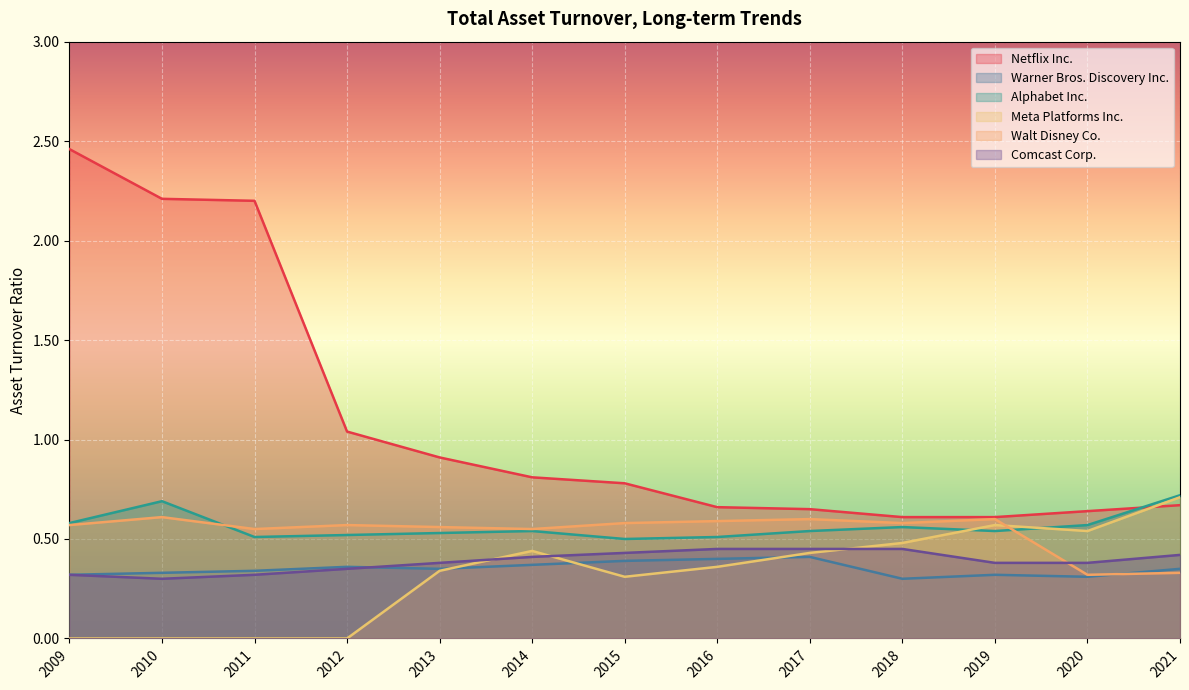

What is the sum of all Warner Bros. Discovery Inc. values?

4.5